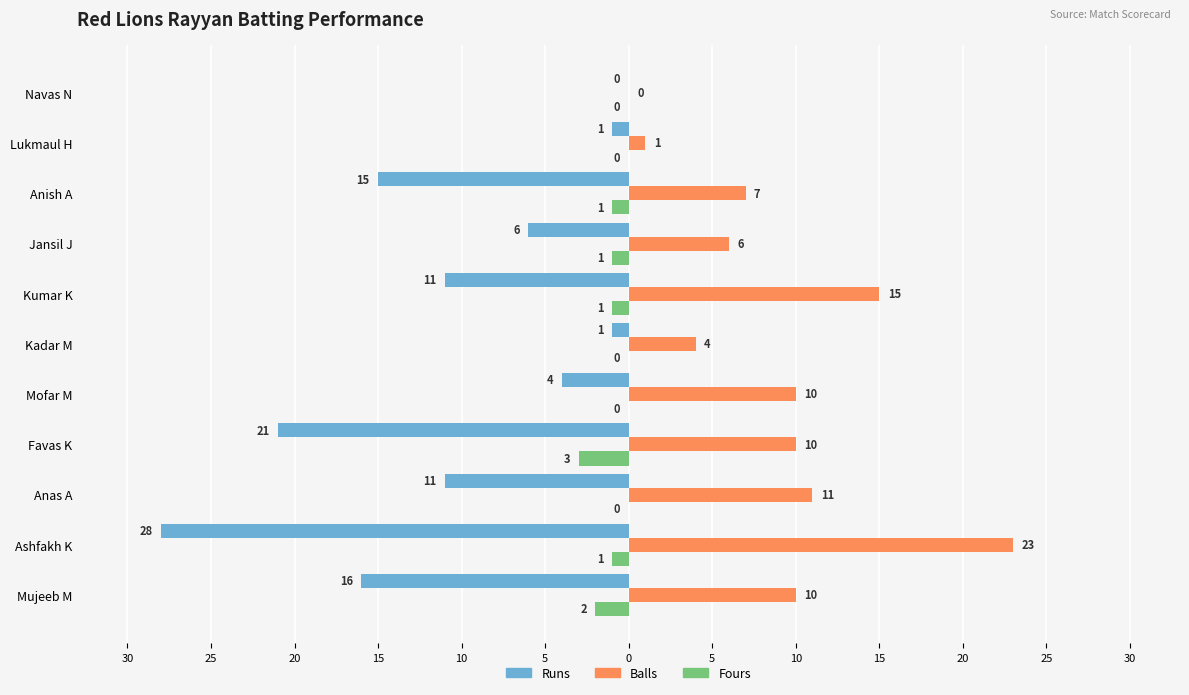

Reading left to right, what are all the values shown in this chart?

Runs: -16	-28	-11	-21	-4	-1	-11	-6	-15	-1	0
Balls: 10	23	11	10	10	4	15	6	7	1	0
Fours: -2	-1	0	-3	0	0	-1	-1	-1	0	0